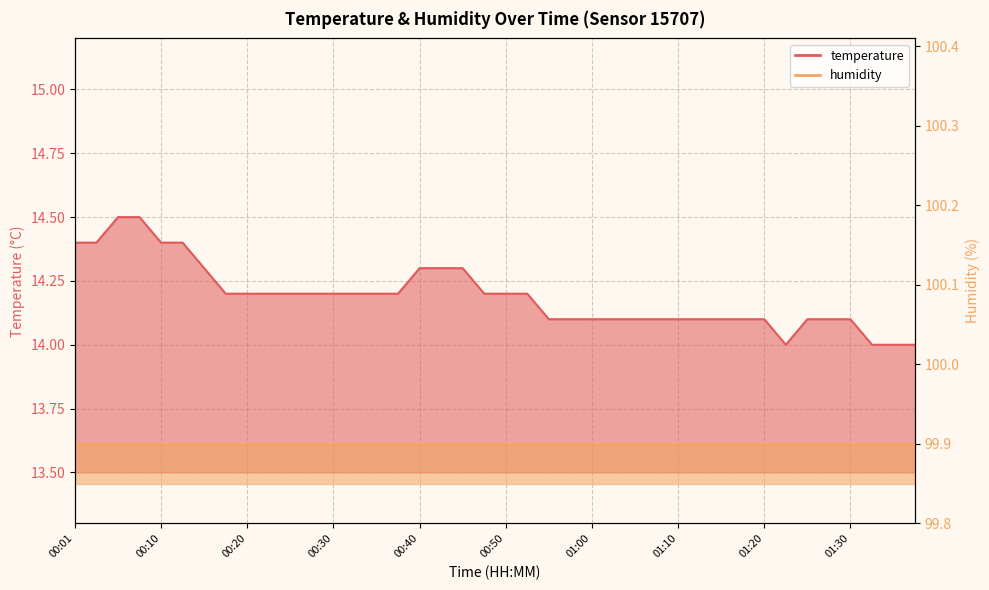

Does the chart display data point markers on the line(s)?

No